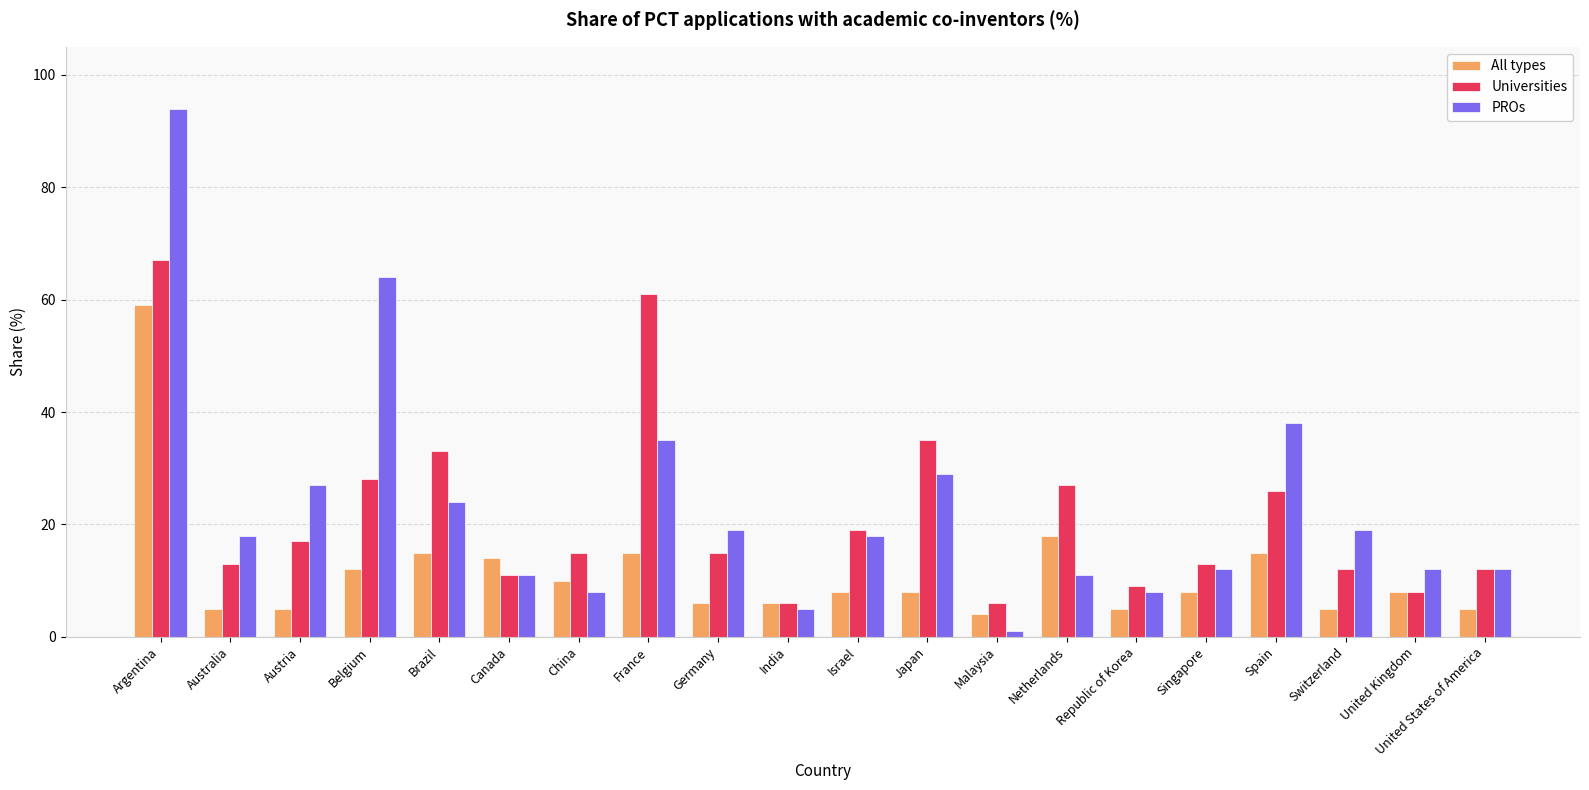

Which series has the largest range (max minus min)?

PROs